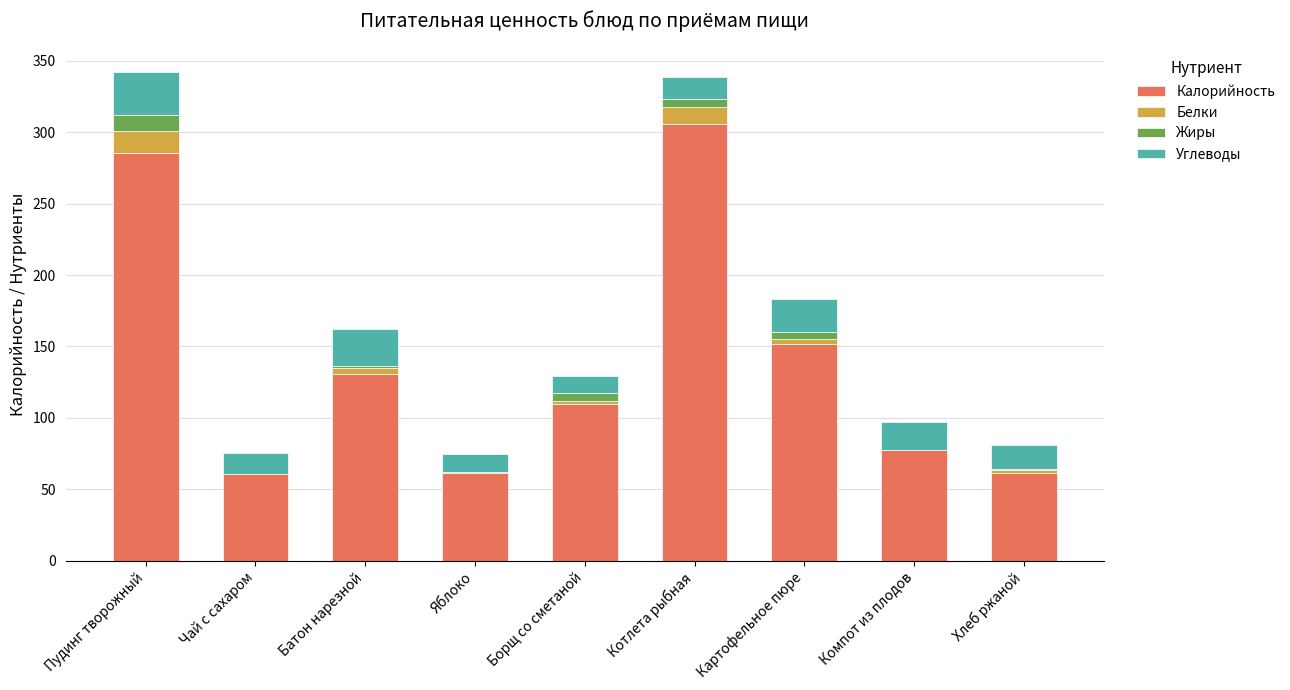

At which label is Калорийность closest to 183?

Картофельное пюре